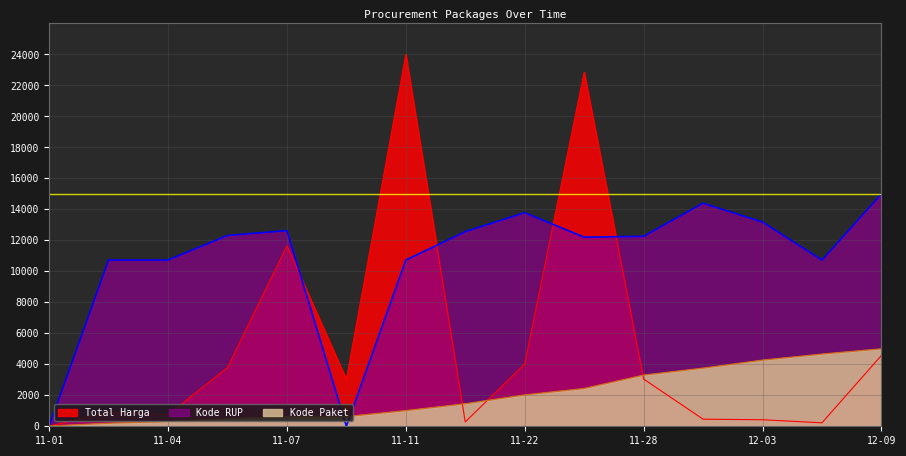

What is the difference between the maximum and minimum values in the Kode Paket series?

4983.2